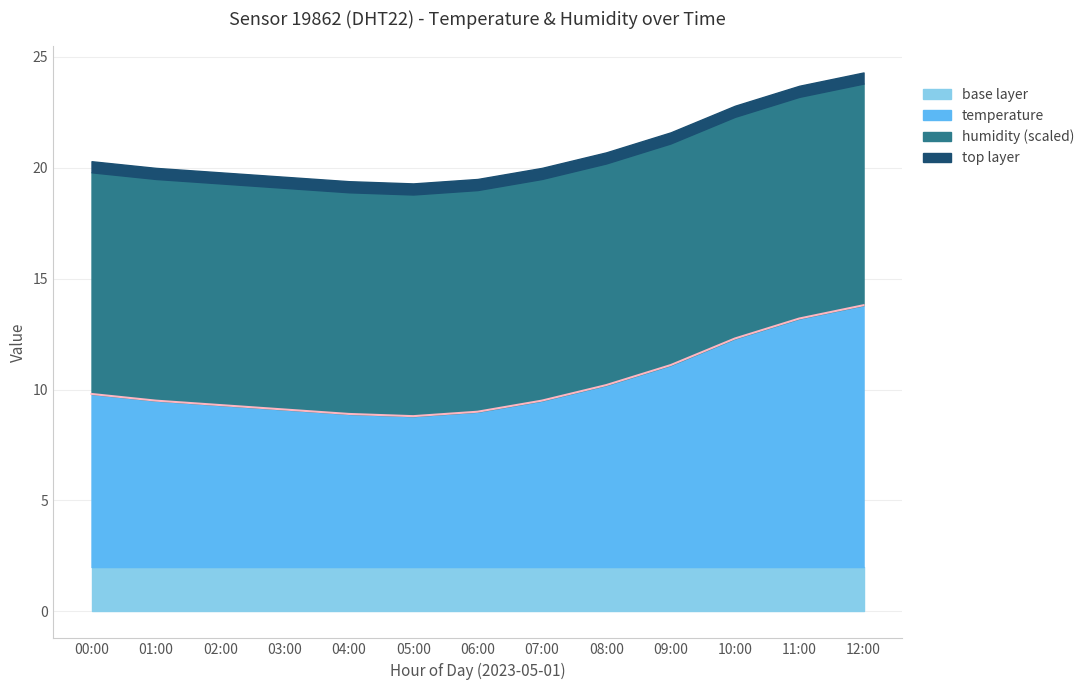

Reading right to left, transcribe all the data shown in this chart.

13.8	13.2	12.3	11.1	10.2	9.5	9.0	8.8	8.9	9.1	9.3	9.5	9.8